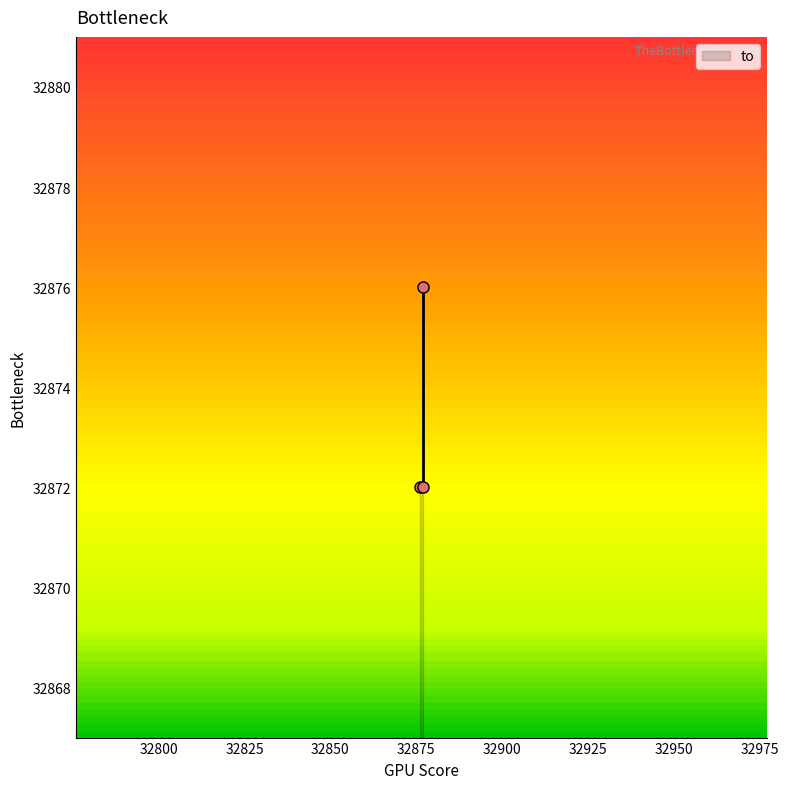

The chart shows a value of 54670 at 32877. True or false?

False